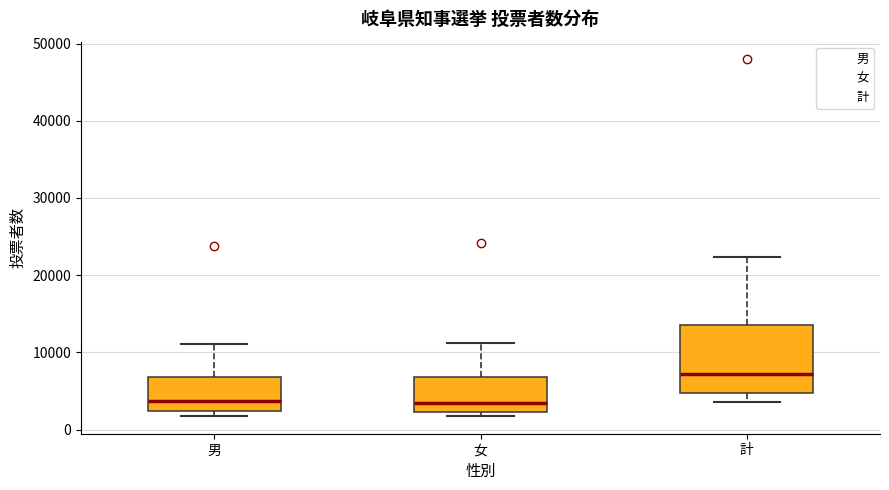

Where does the median line of the box for 男 sit on the y-axis? The values are not printed on the chart, so give them approximately, as read against the axis.

4000